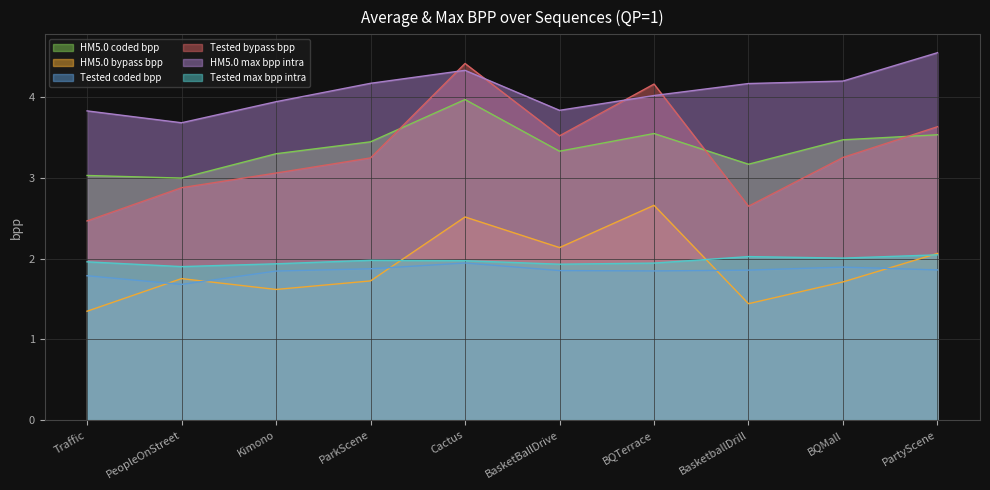

Between Traffic and PeopleOnStreet, which series saw the biggest shift?

Tested bypass bpp